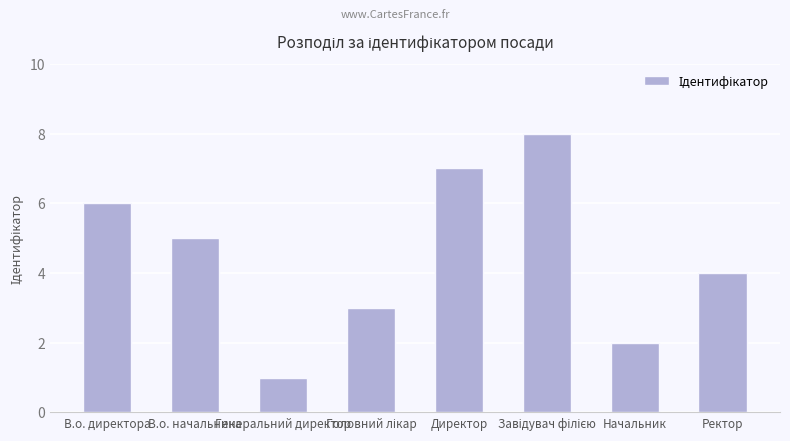

What is the label of the 4th bar from the right?

Директор